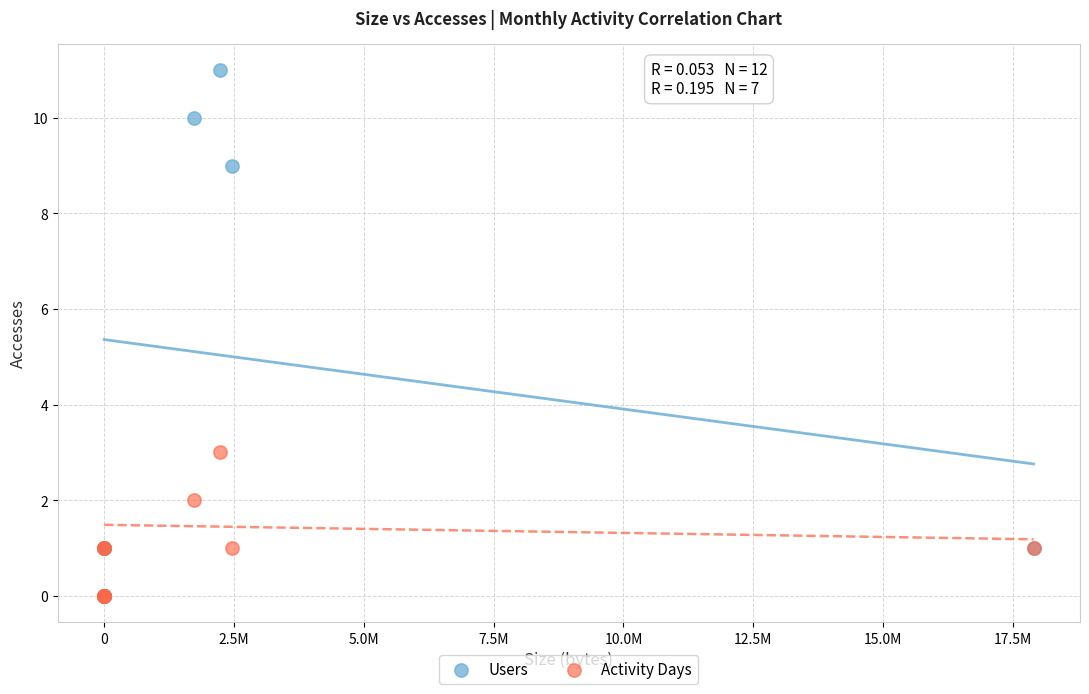

Across all series, what Y value is closest to 5?

3